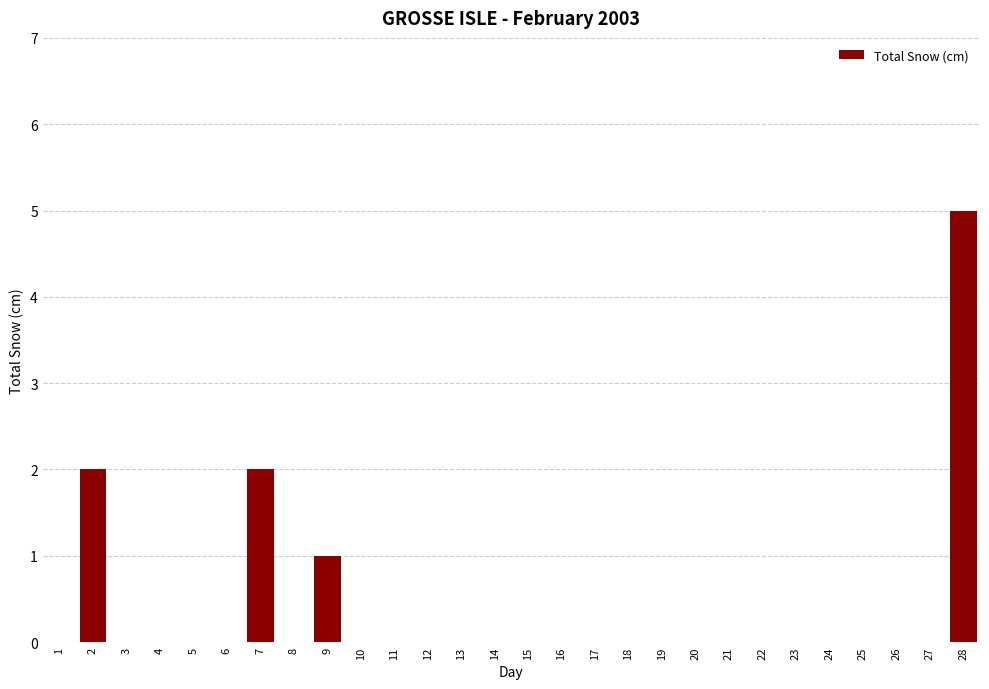

Reading left to right, what are all the values shown in this chart?

1=0	2=2	3=0	4=0	5=0	6=0	7=2	8=0	9=1	10=0	11=0	12=0	13=0	14=0	15=0	16=0	17=0	18=0	19=0	20=0	21=0	22=0	23=0	24=0	25=0	26=0	27=0	28=5